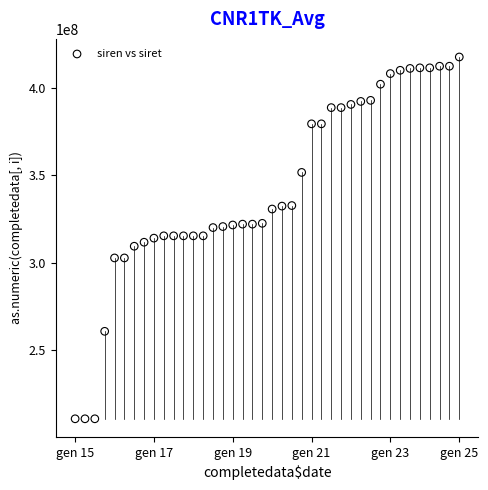

What is the range of Y values (max minus min)?

206817900